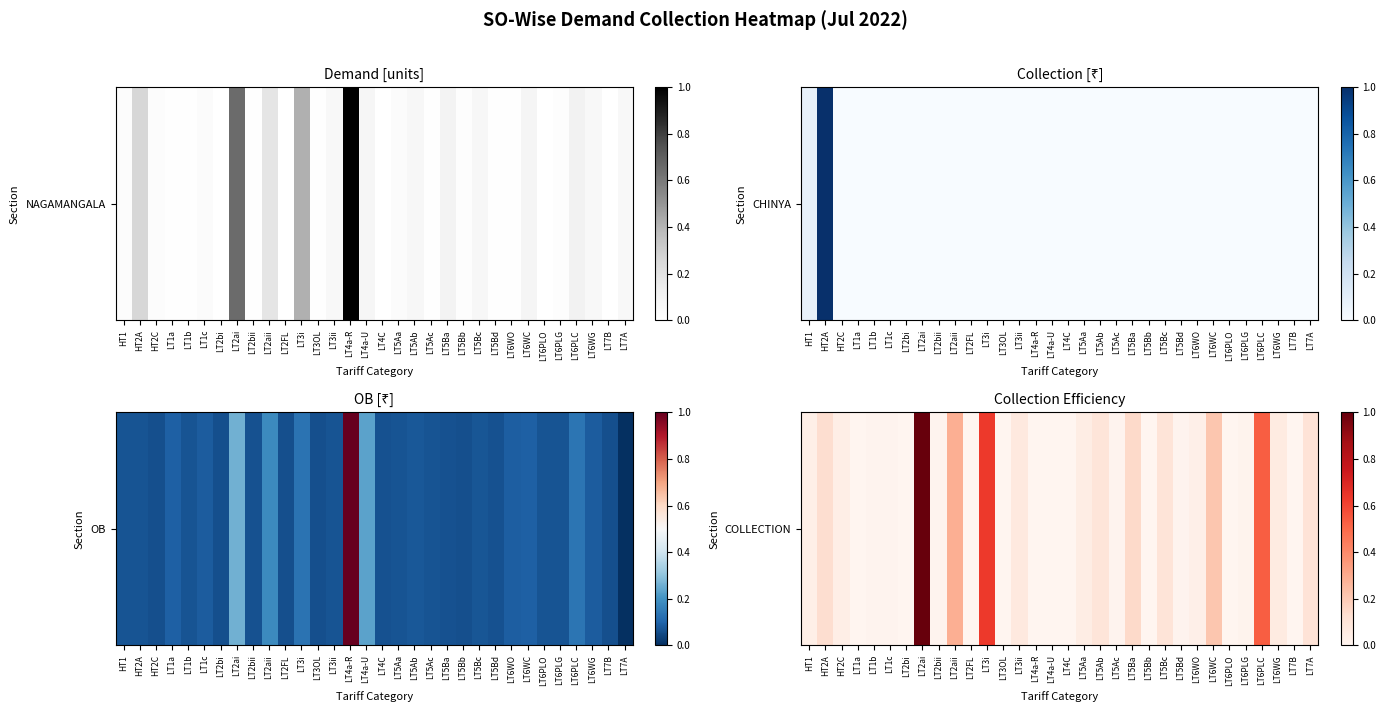

Between LT6PLO and LT6WO, which is larger?

LT6WO